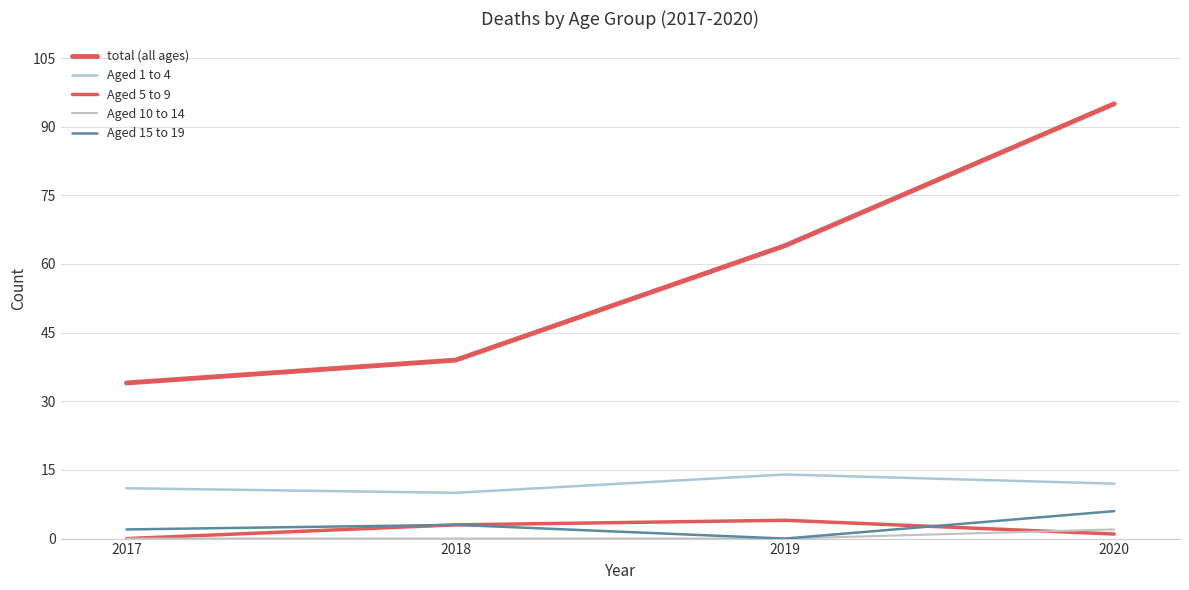

Which category has the lowest value in the Aged 10 to 14 series?

2017